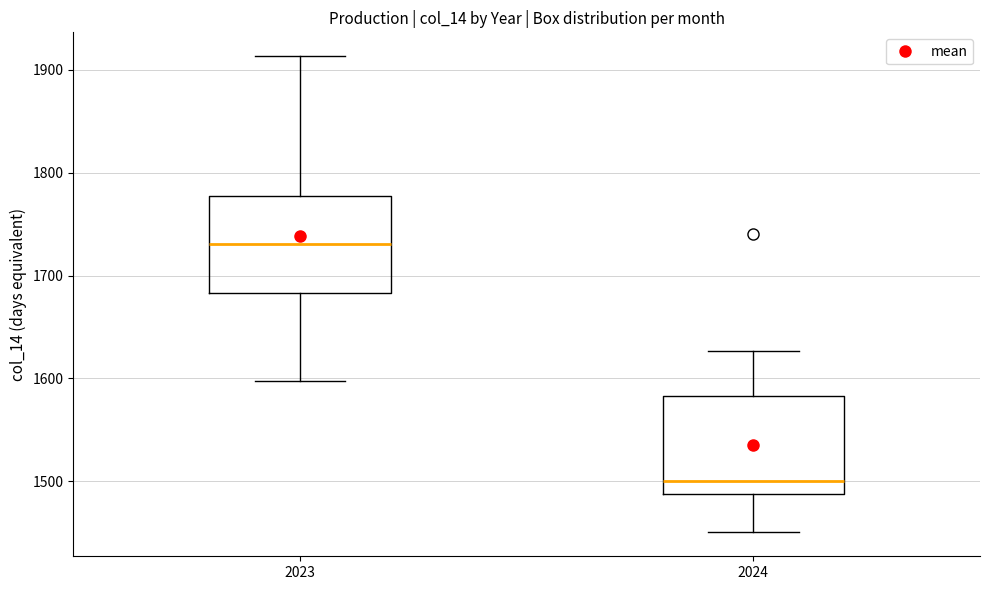

Reading left to right, transcribe this box plot: for each box, give where its median line is, the range the box spans, and where its two whiskers end, as read against the y-axis. The values are not printed on the chart, so give them approximately, as read against the axis.

2023: median 1730, box 1680 to 1780, whiskers 1600 to 1910
2024: median 1500, box 1490 to 1580, whiskers 1450 to 1630